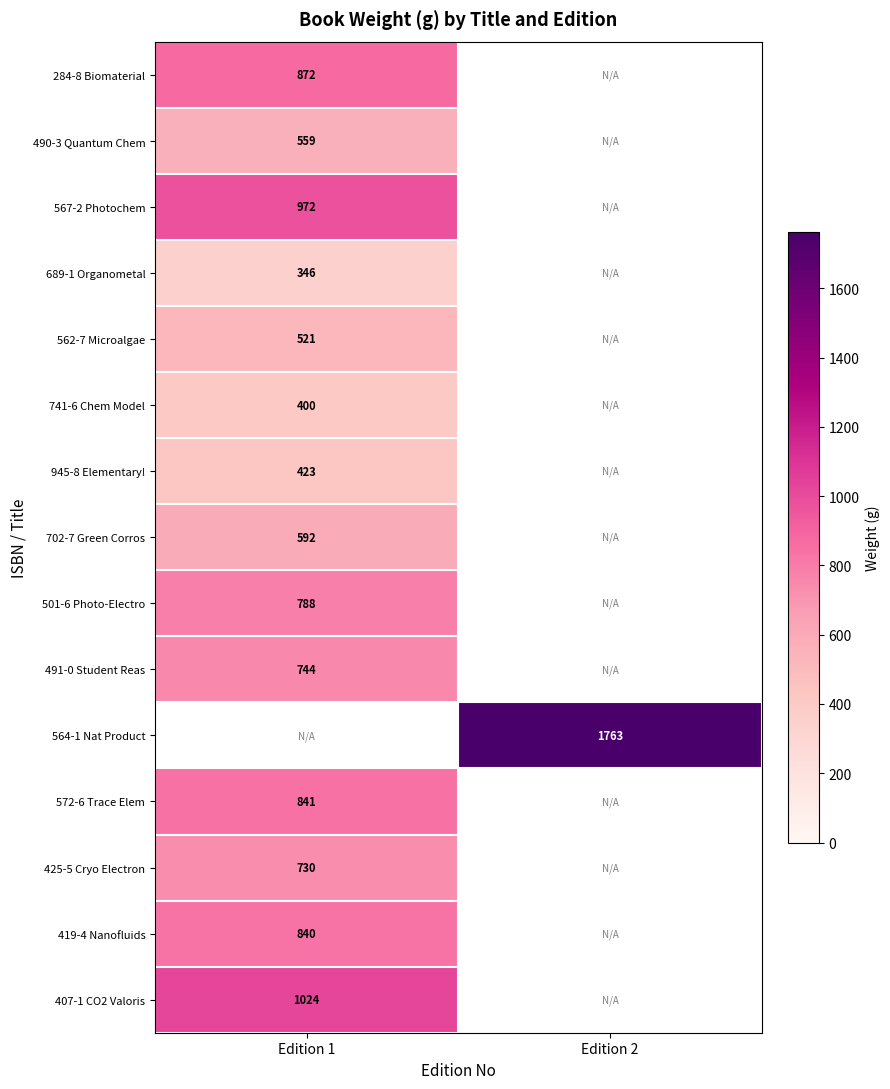

The value of 567-2 Photochem at Edition 1 is 1349. True or false?

False